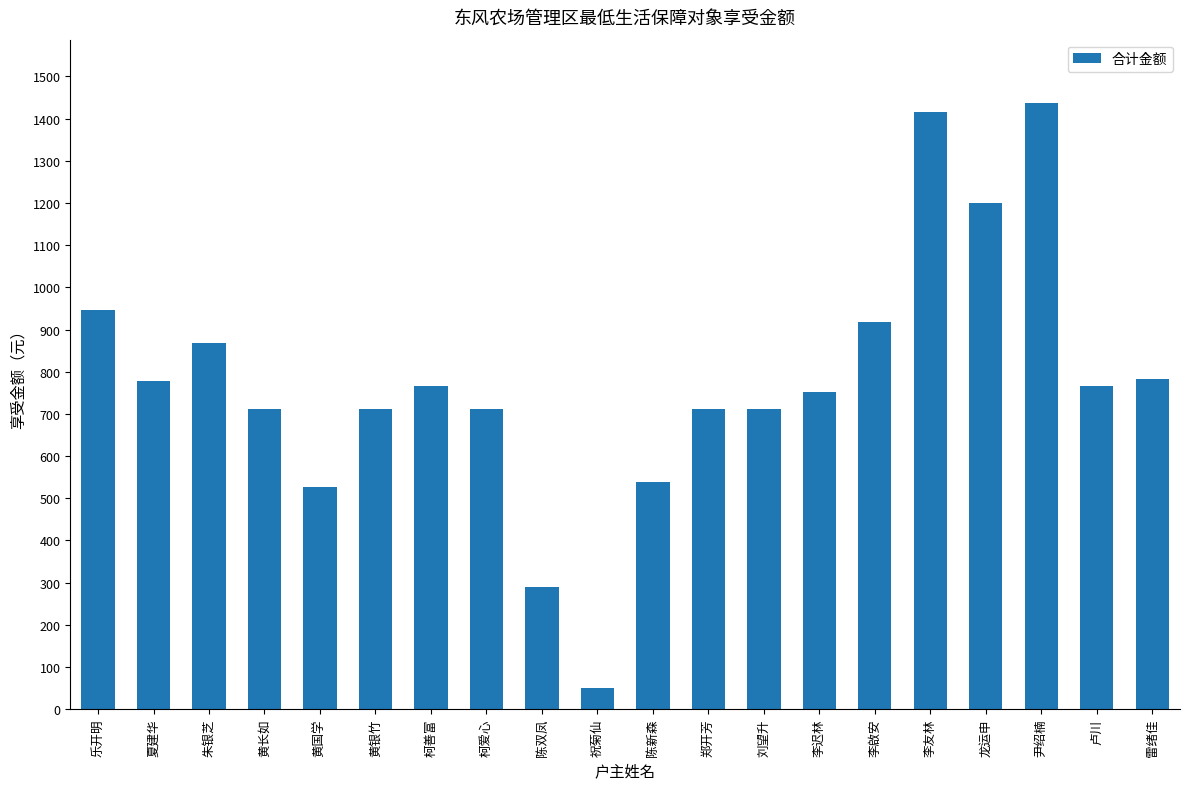

What is the sum of all values?

15590